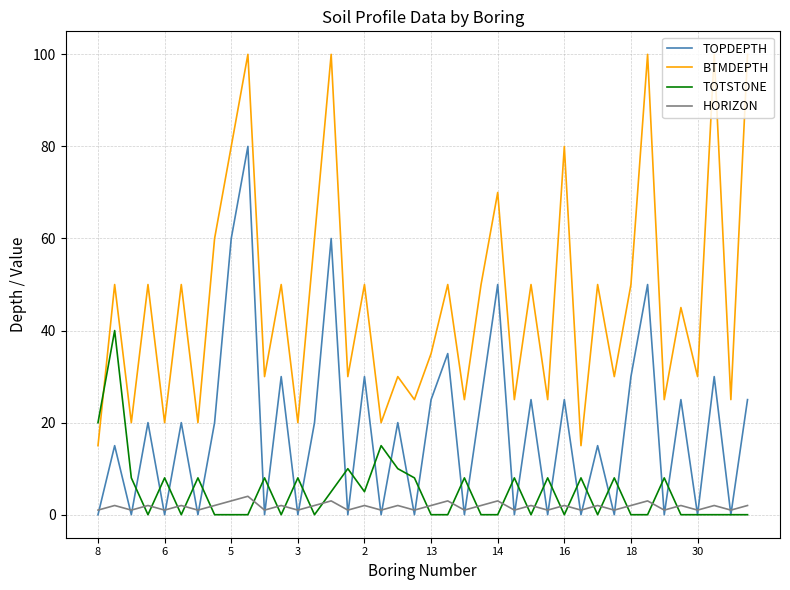

Does the chart display data point markers on the line(s)?

No